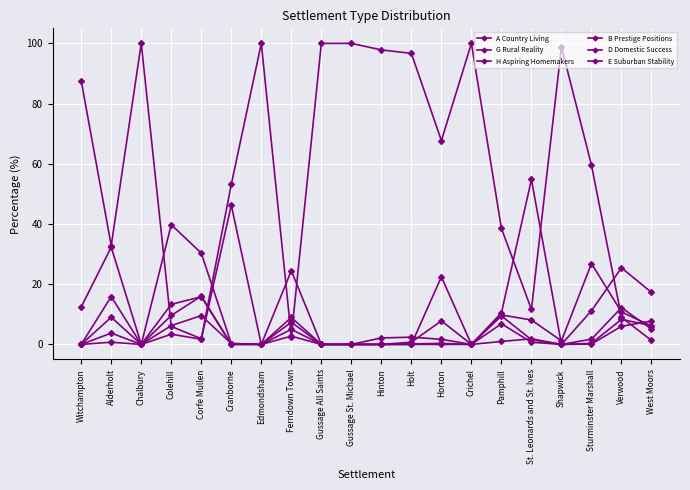

Does the chart have visible grid lines?

Yes